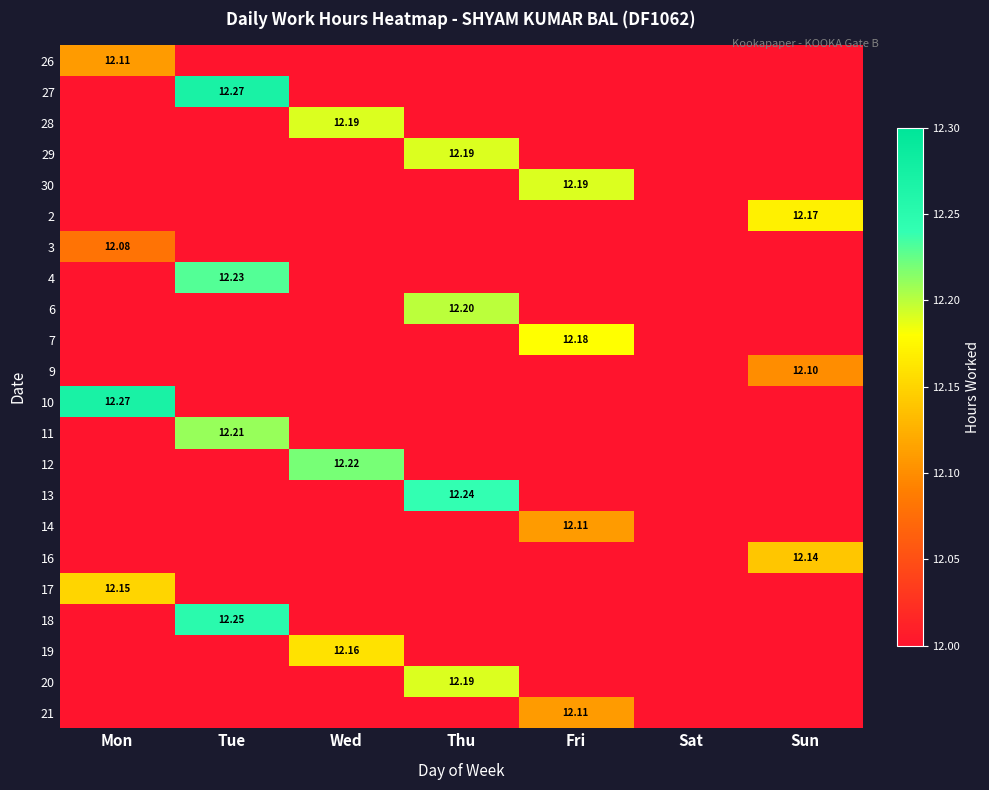

Is the value of 27 at Sun greater than the value of 2 at Fri?

No